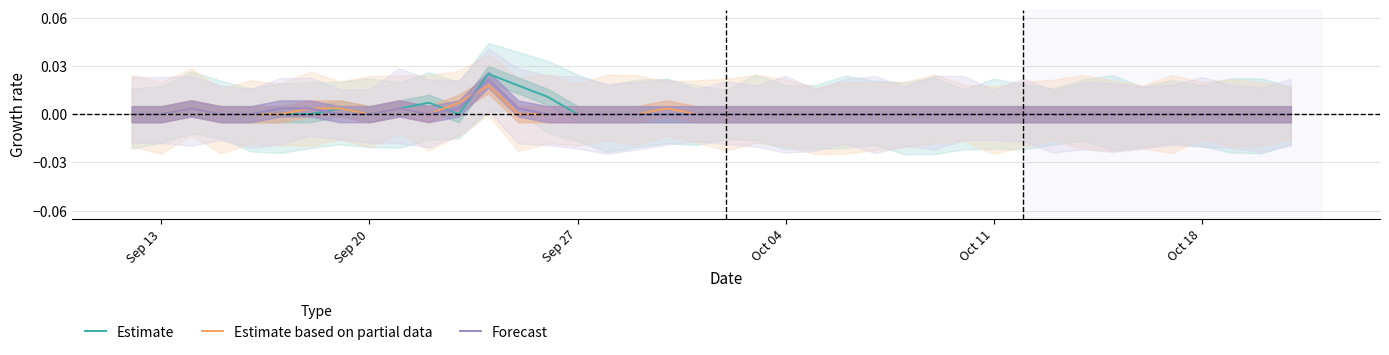

At how many categories does at least one series exceed 0?

11